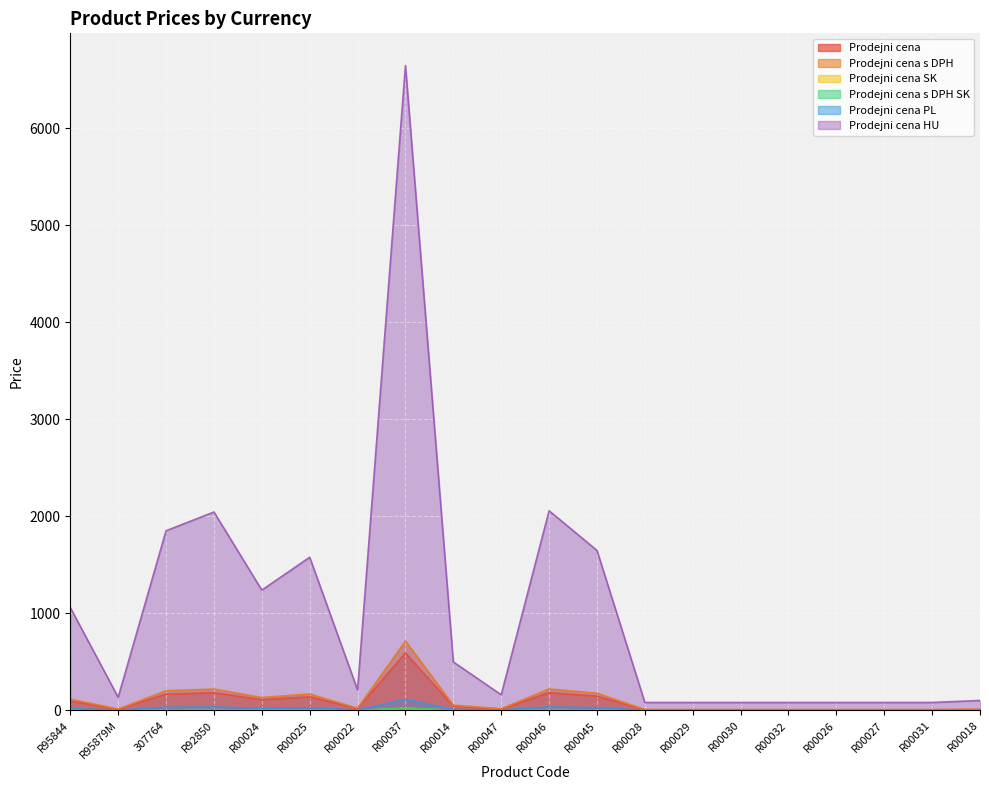

What is the difference between the maximum and minimum values in the Prodejni cena series?

583.8